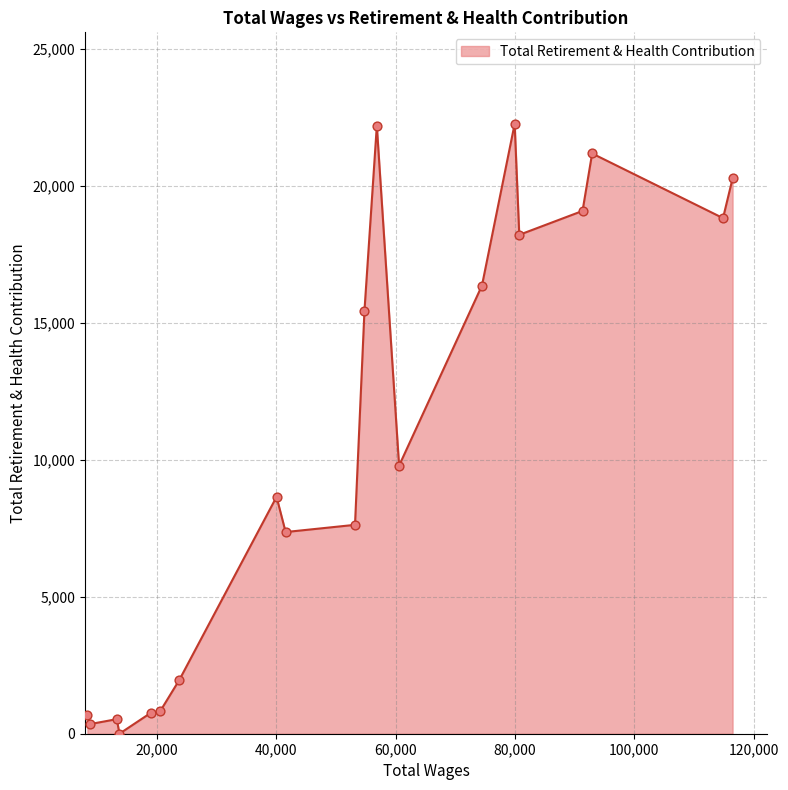

What is the greatest value displayed?

22263